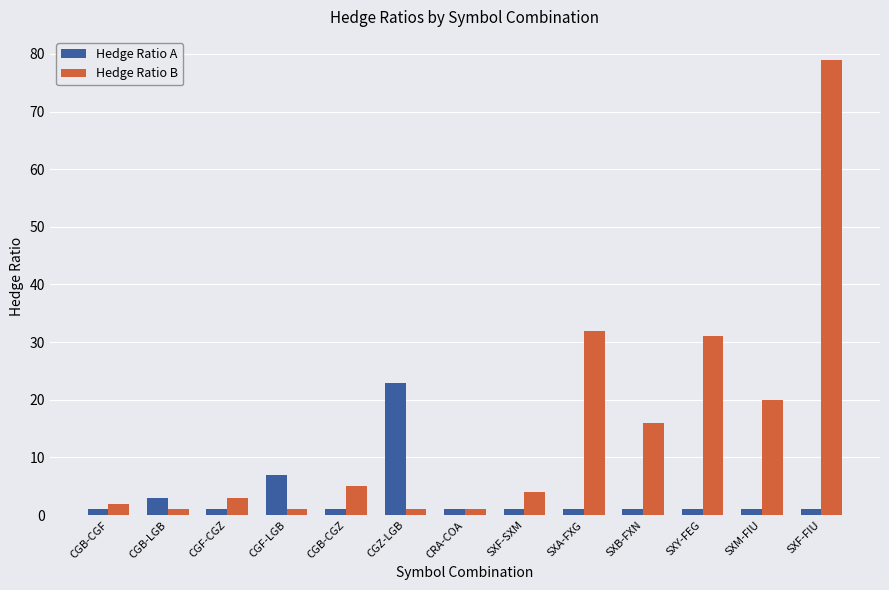

True or false: Hedge Ratio B has a value of 54 at SXF-FIU.

False